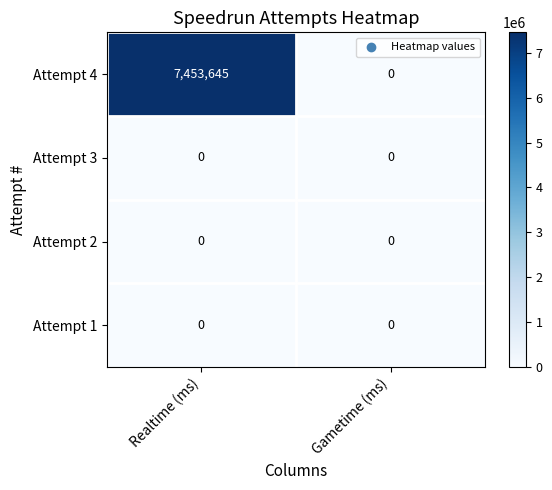

Reading right to left, transcribe all the data shown in this chart.

Attempt 4: 0	7453645
Attempt 3: 0	0
Attempt 2: 0	0
Attempt 1: 0	0